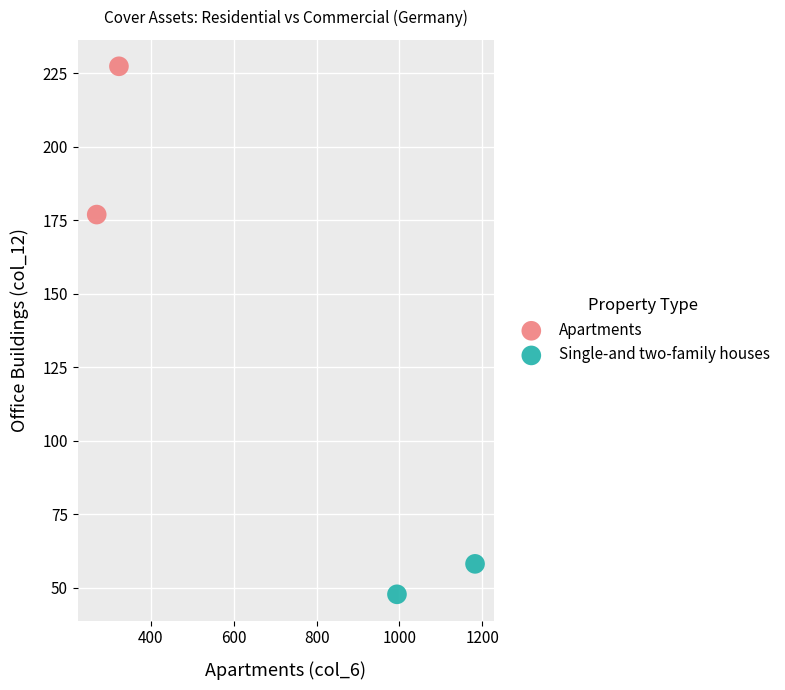

Which series has the widest spread of Y values?

Apartments